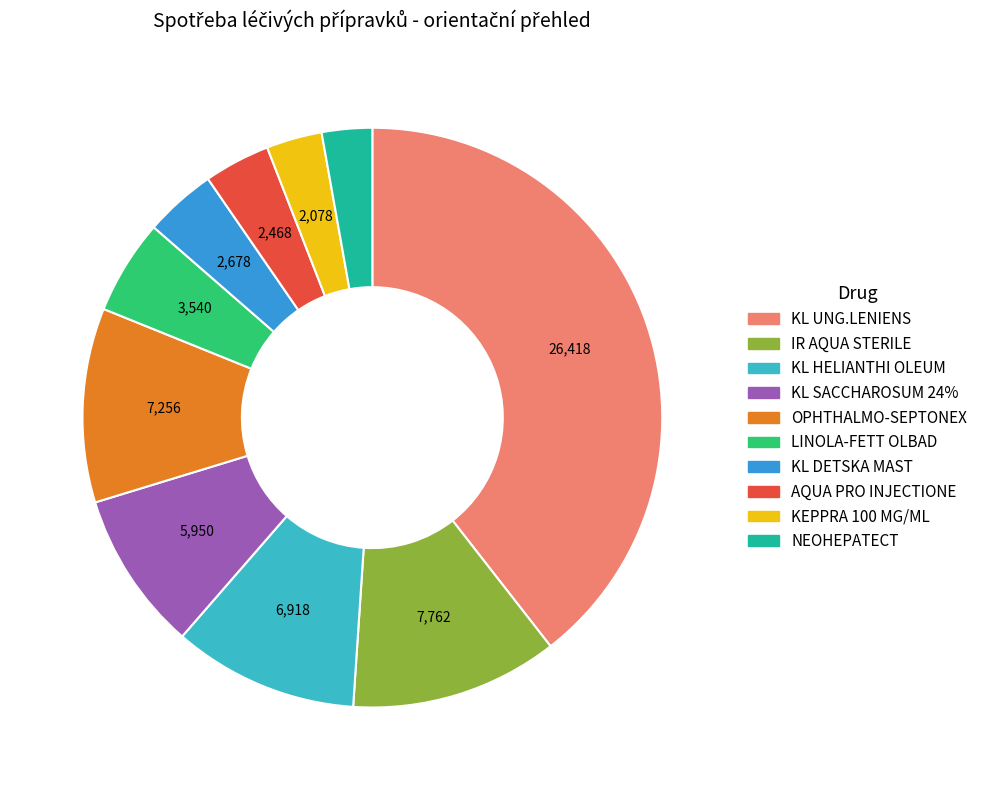

What is the ratio of the value at IR AQUA STERILE to the value at KL UNG.LENIENS?

0.3